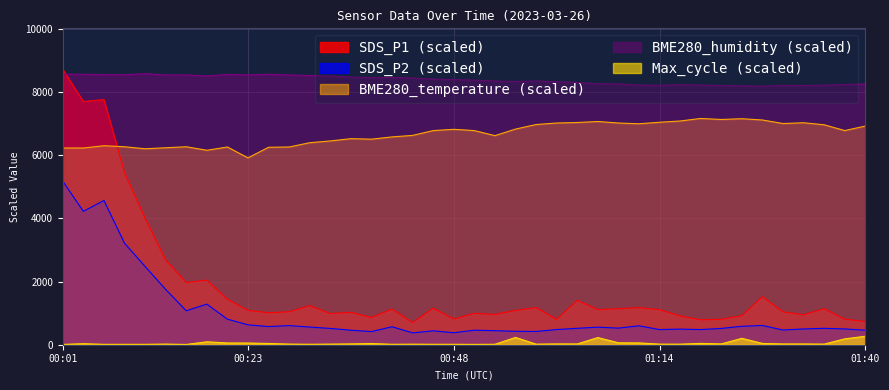

What is the total value across all series at 2023/03/26 01:01?

16669.0